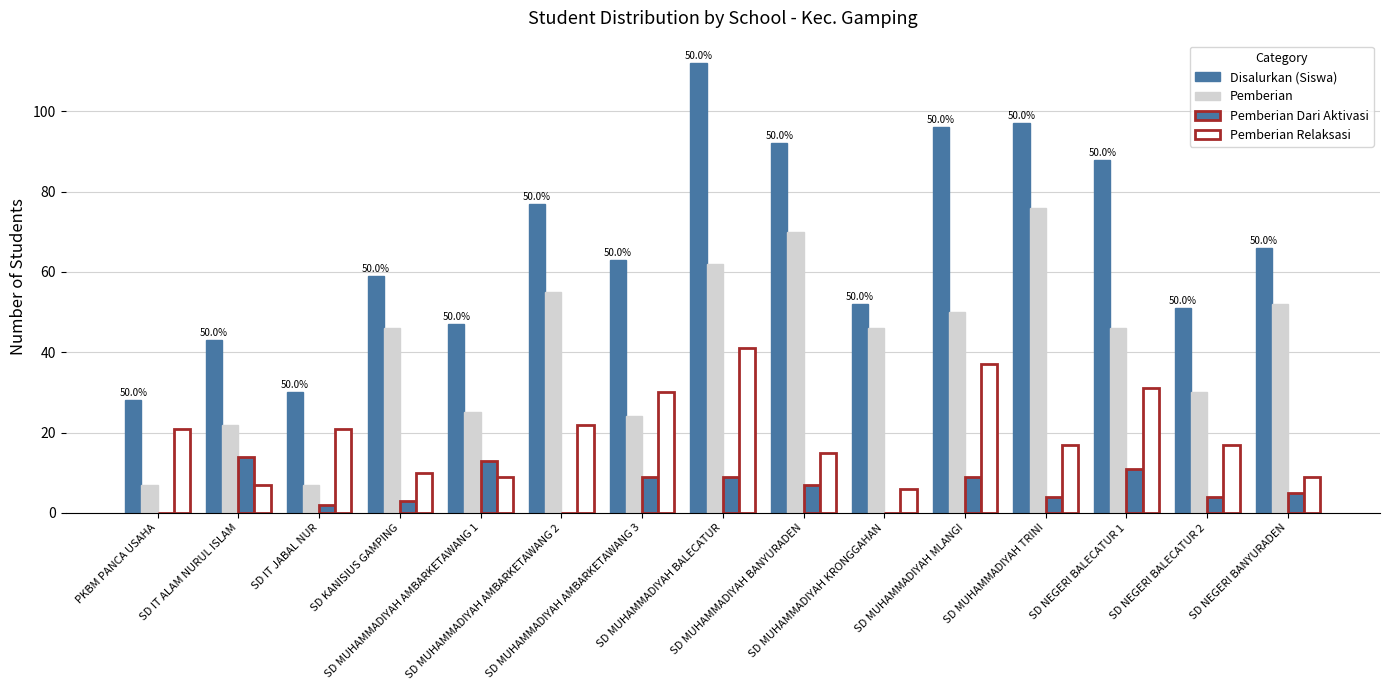

What is the difference between the maximum and minimum values in the Pemberian Dari Aktivasi series?

14